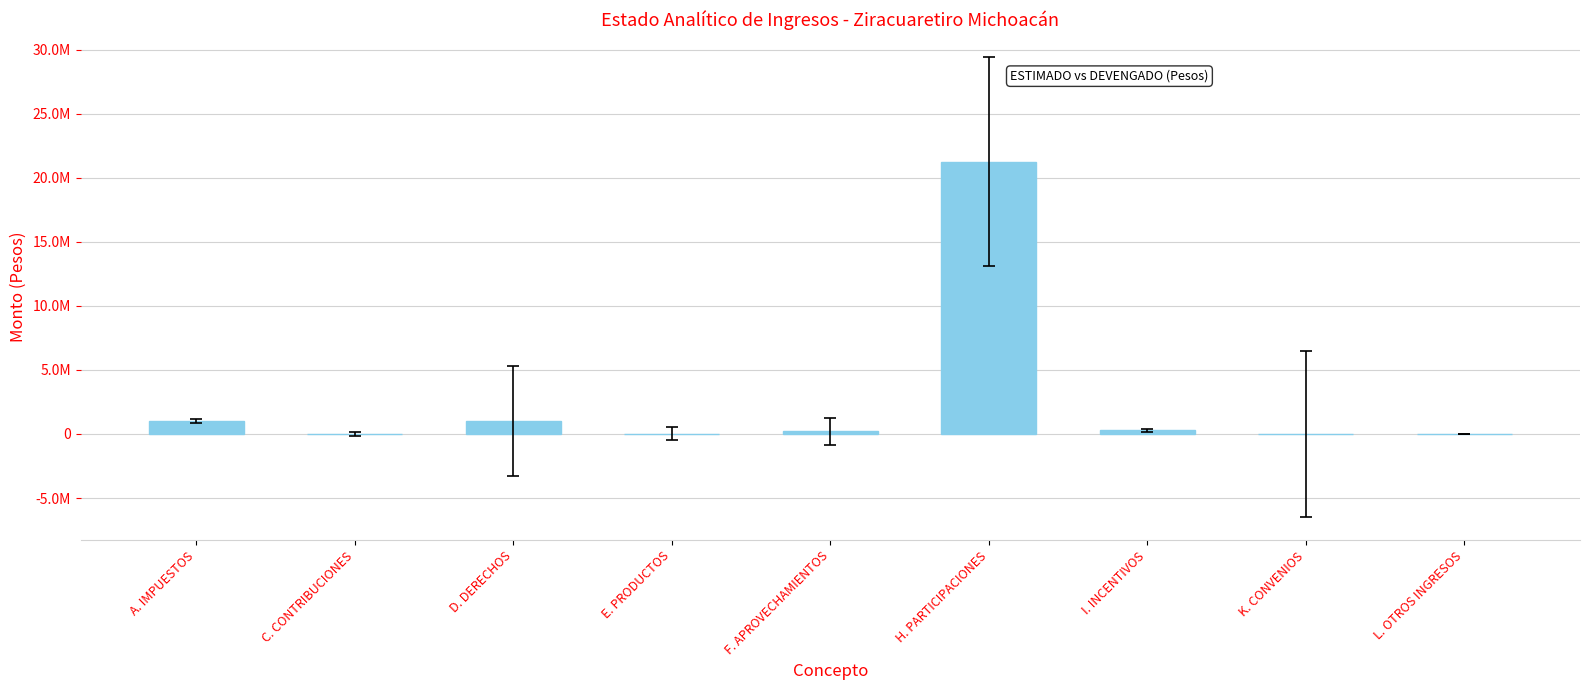

True or false: the data shows 10209063.4 at K. CONVENIOS.

False